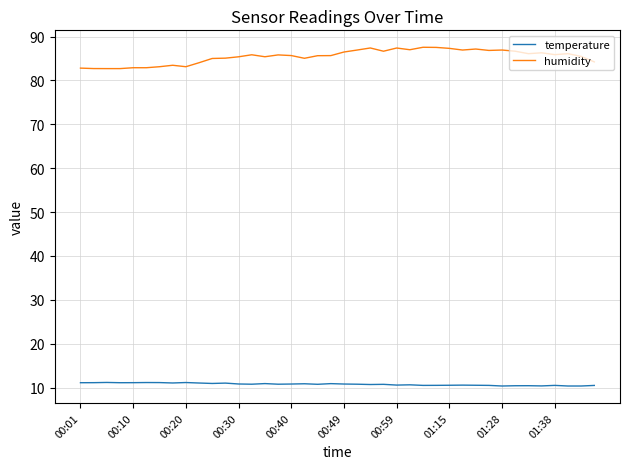

List the series in order of their overall mean, highest first.

humidity, temperature